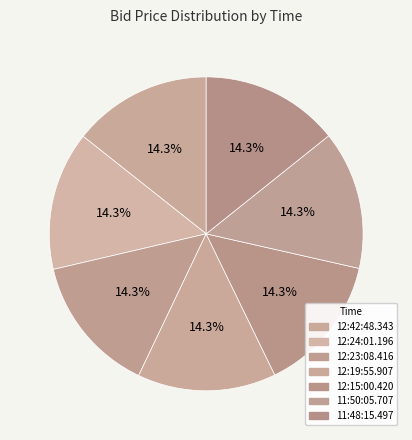

What percentage is the 11:50:05.707 slice, to the nearest percent?

14%